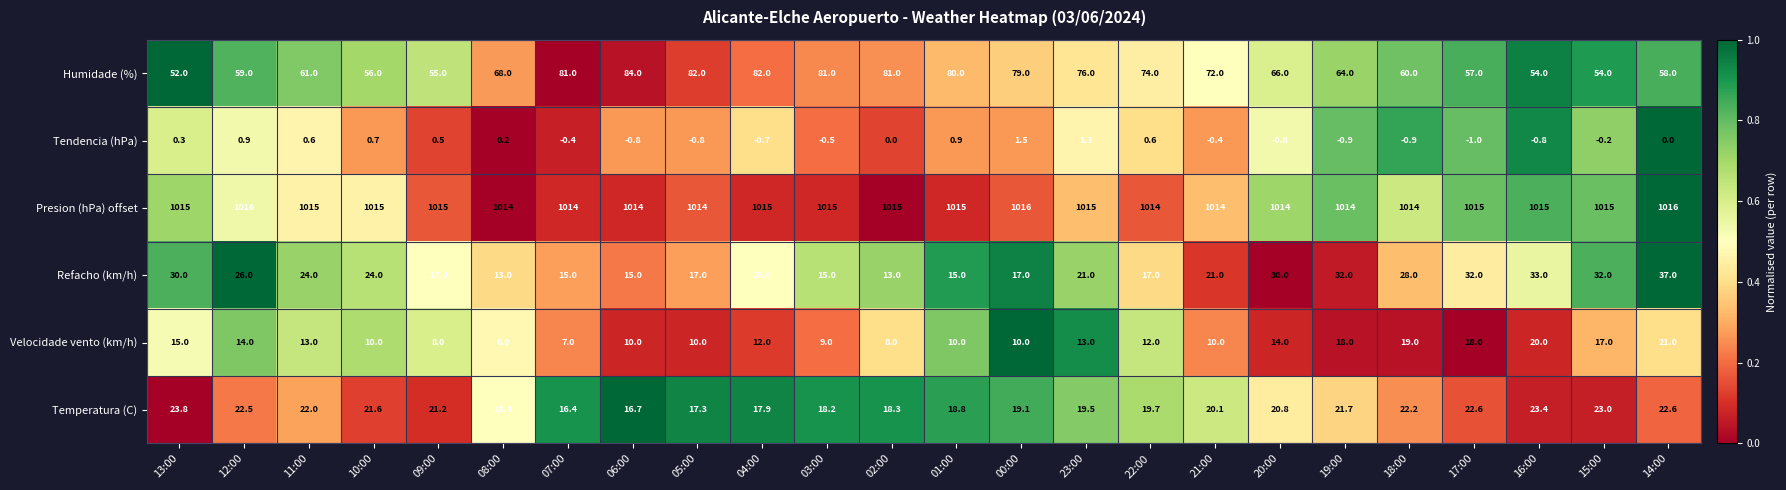

How many distinct data groups are displayed?

6